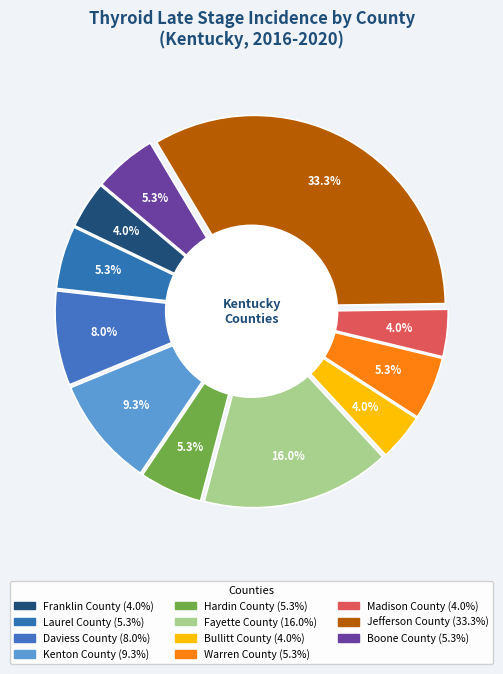

Rank the categories by value from highest to lowest.

Jefferson County, Fayette County, Kenton County, Daviess County, Laurel County, Hardin County, Warren County, Boone County, Franklin County, Bullitt County, Madison County